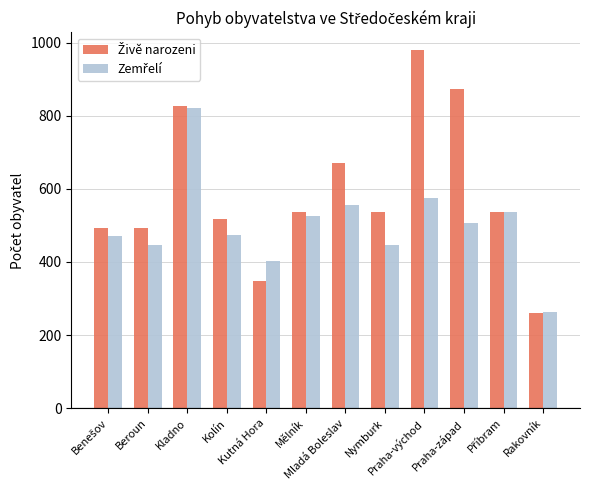

What is the smallest value displayed?

261